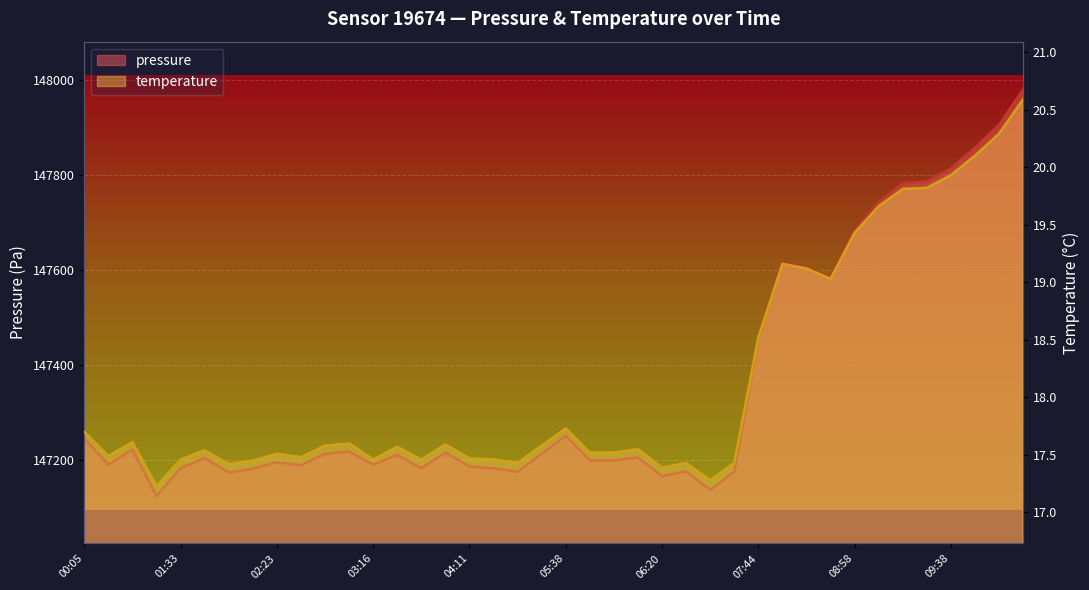

True or false: temperature and pressure intersect in this chart.

False